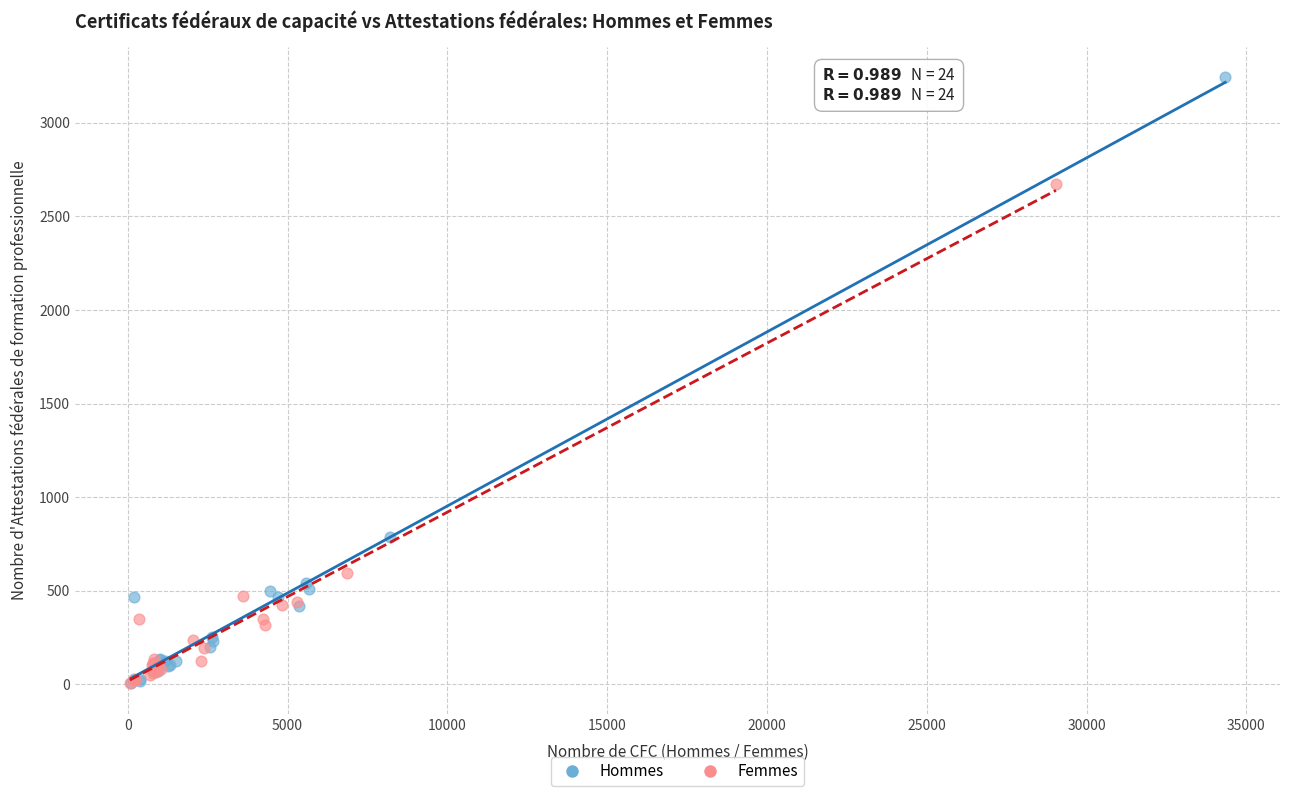

Which series reaches the maximum Y coordinate?

Hommes